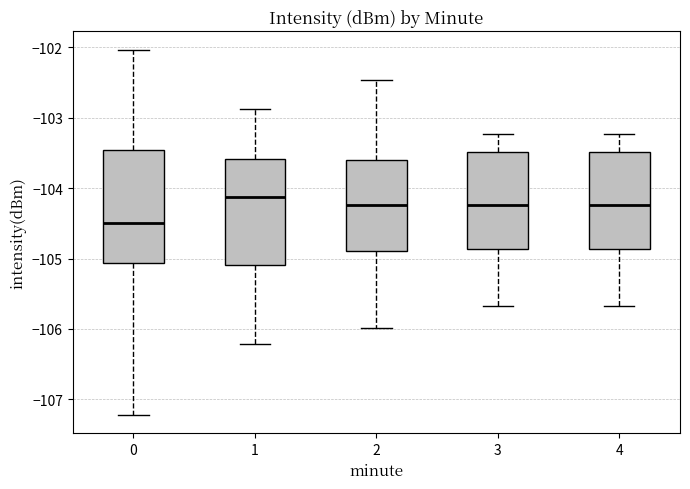

Which box is the tallest, from its lower edge to its upper edge?

0